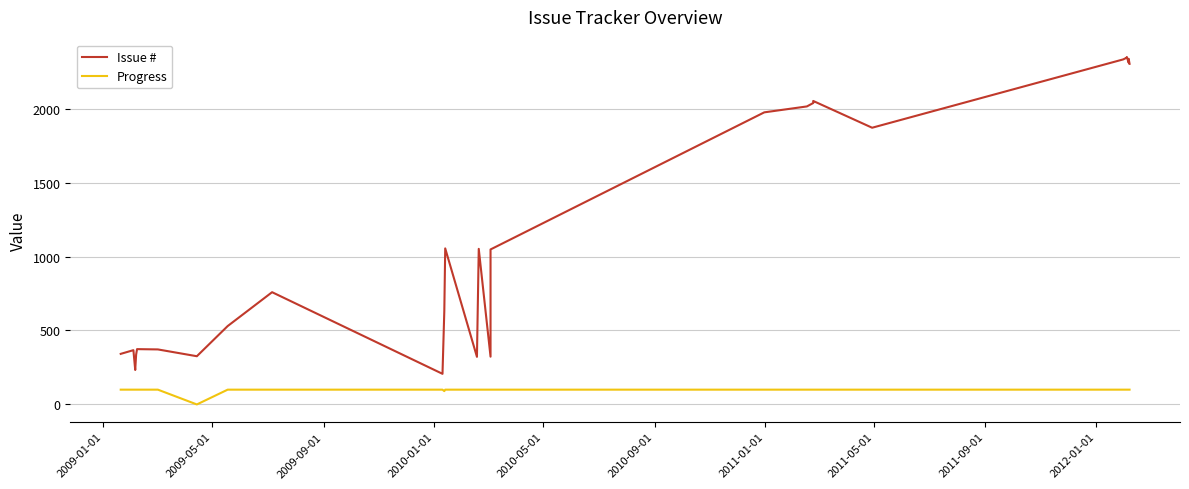

Which series has the largest total across all categories?

Issue #